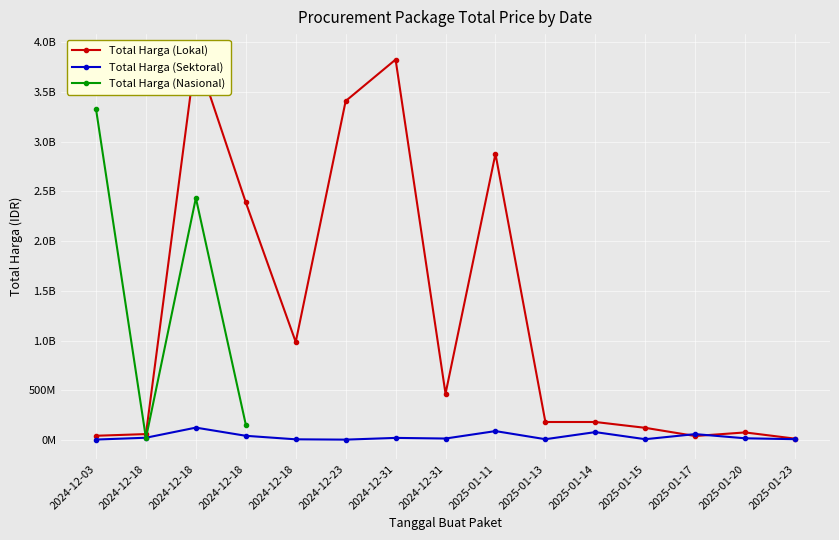

At which category does the chart reach its peak across all series?

2024-12-18